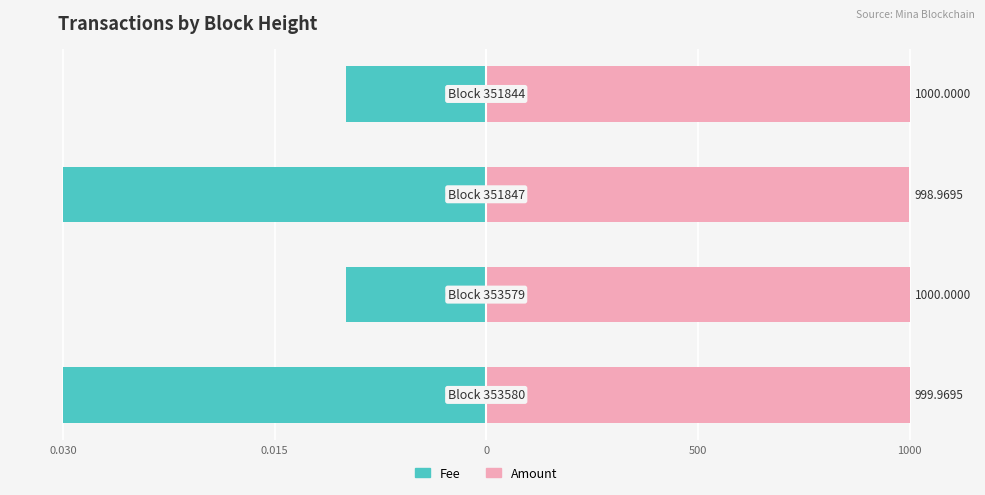

Is it true that Amount equals 71.4 at 0?

False